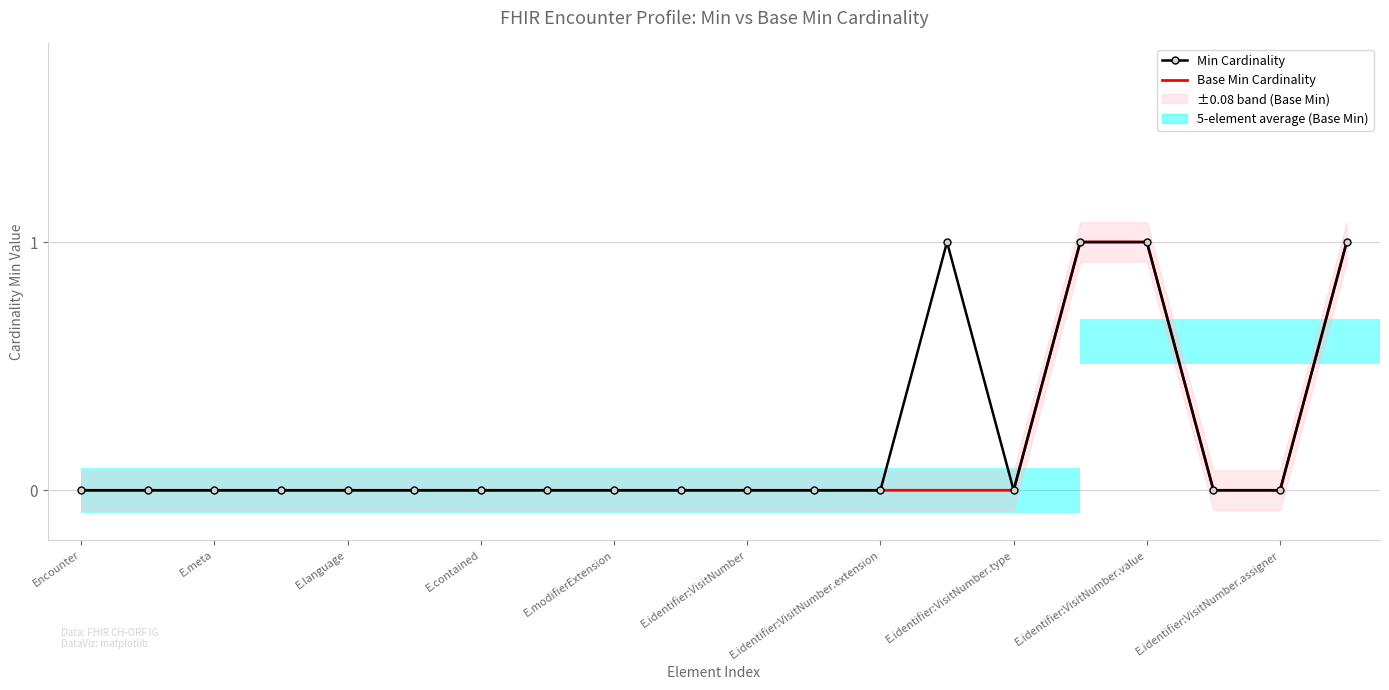

Which series has the largest range (max minus min)?

Min Cardinality